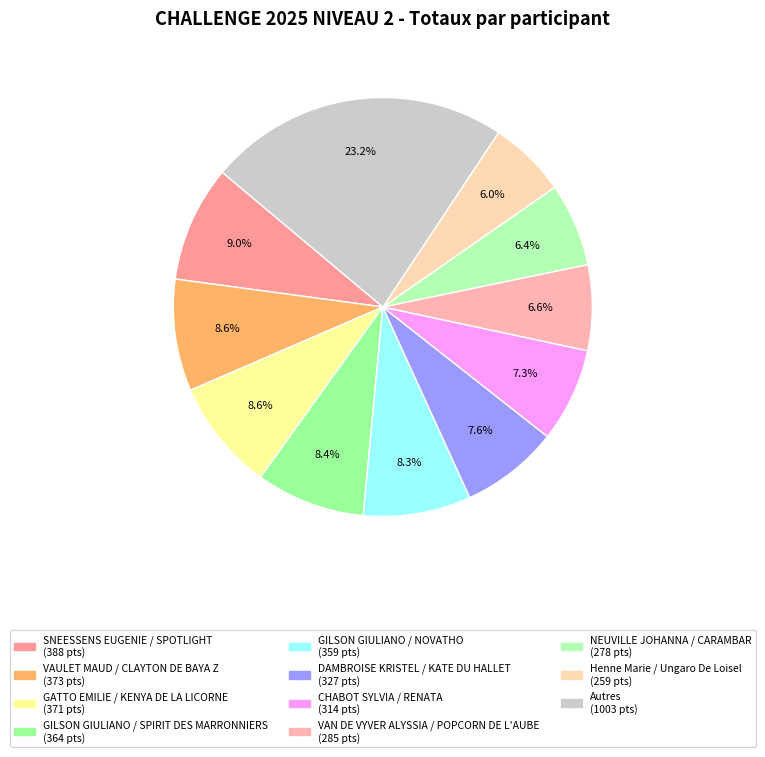

Count the number of slices in the pie.

11